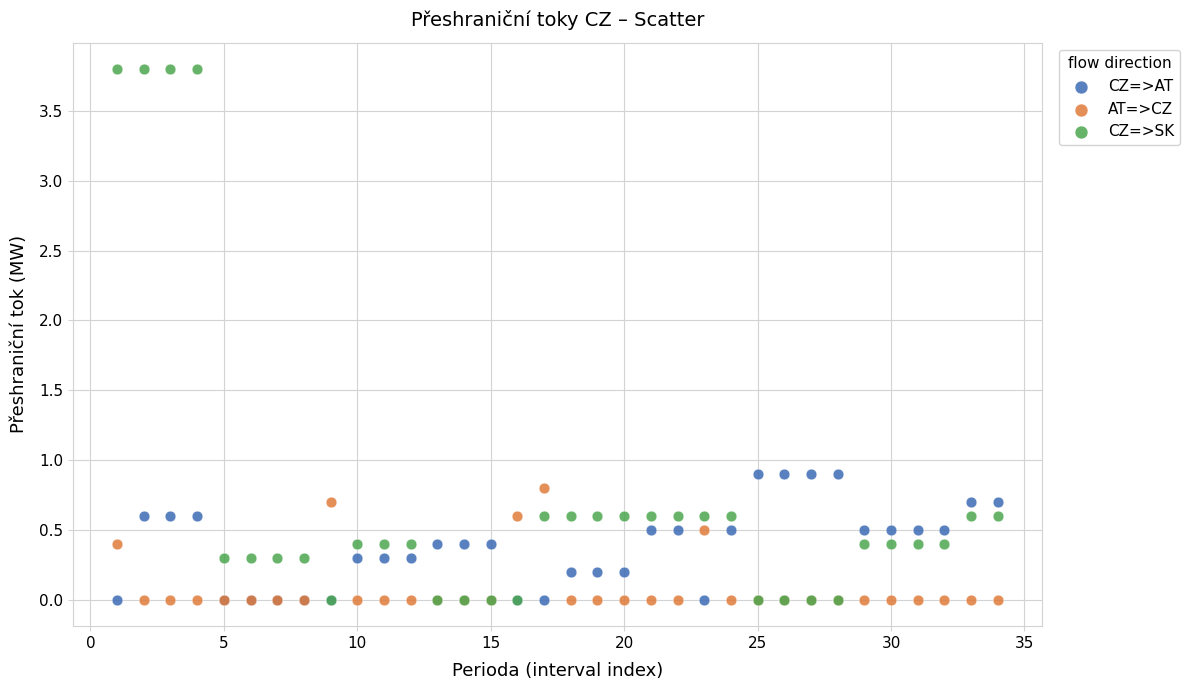

What are all the series names shown in the legend?

CZ=>AT, AT=>CZ, CZ=>SK